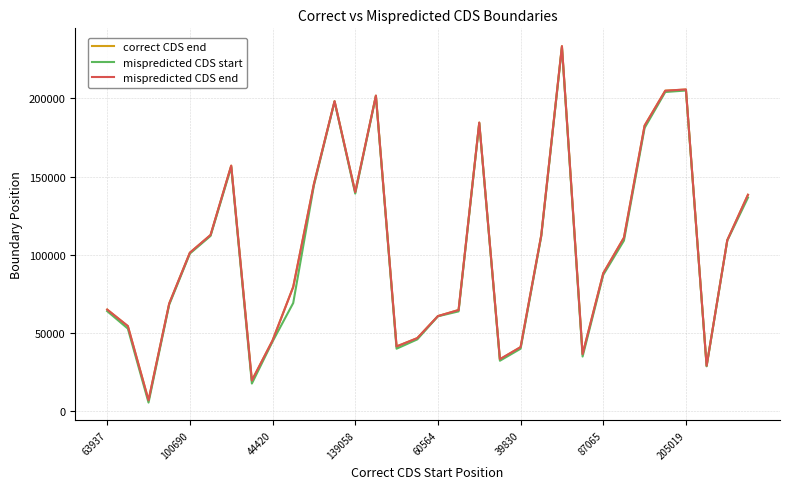

Which series has the largest range (max minus min)?

mispredicted CDS start